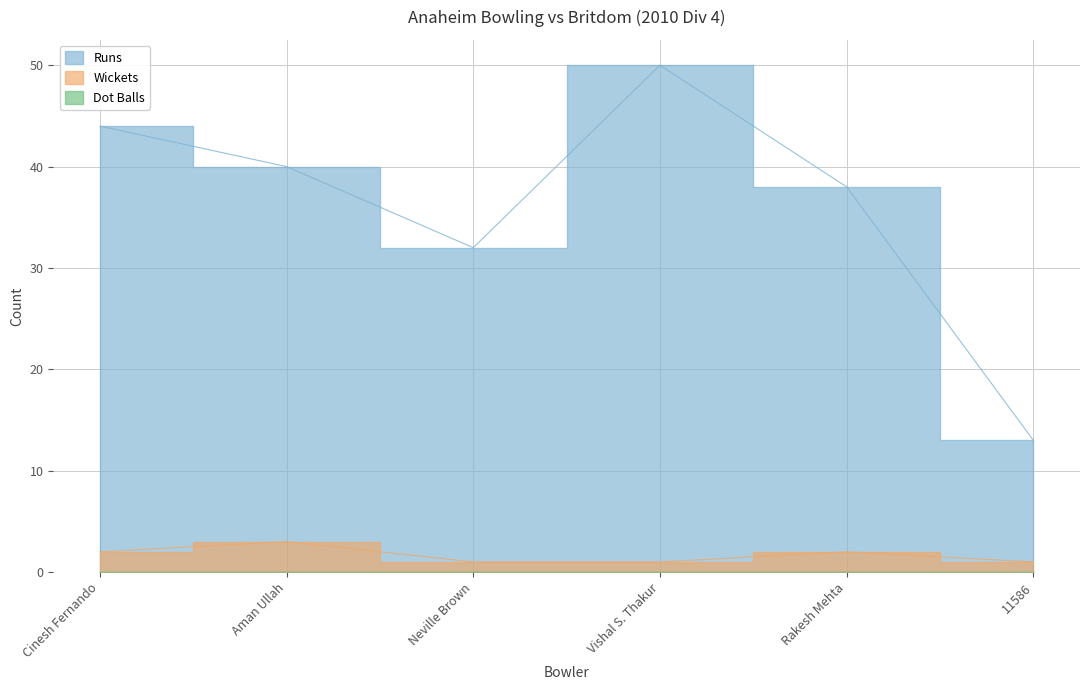

What is the sum of all Wickets values?

10